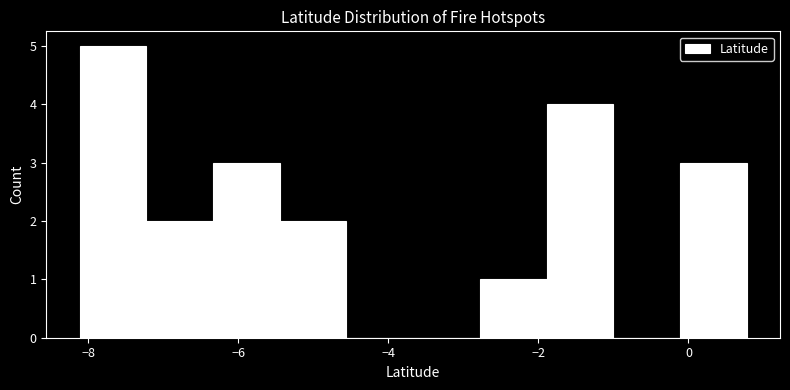

What is the height of the bar covering -6.4 to -5.4 on the x-axis? Neither the bar edges nor the heights are printed on the chart, so give them approximately, as read against the axes.

3